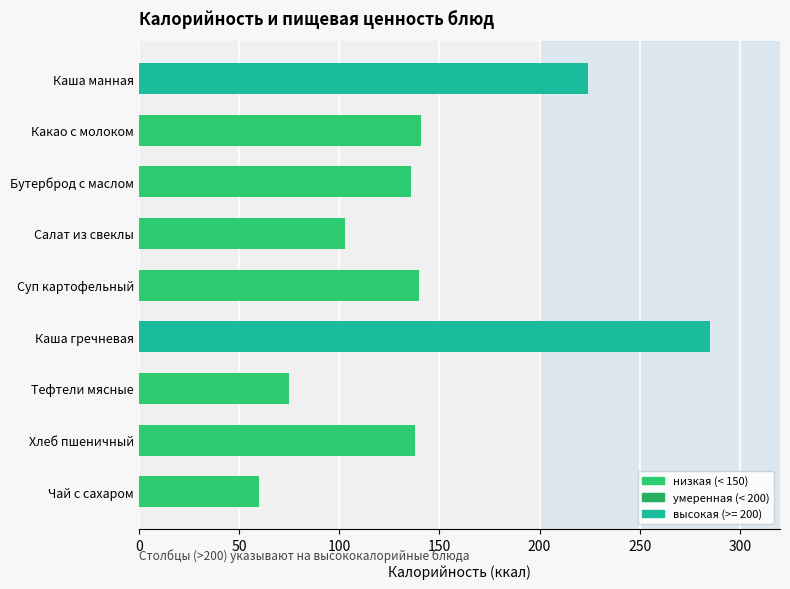

What is the sum of all values?

1302